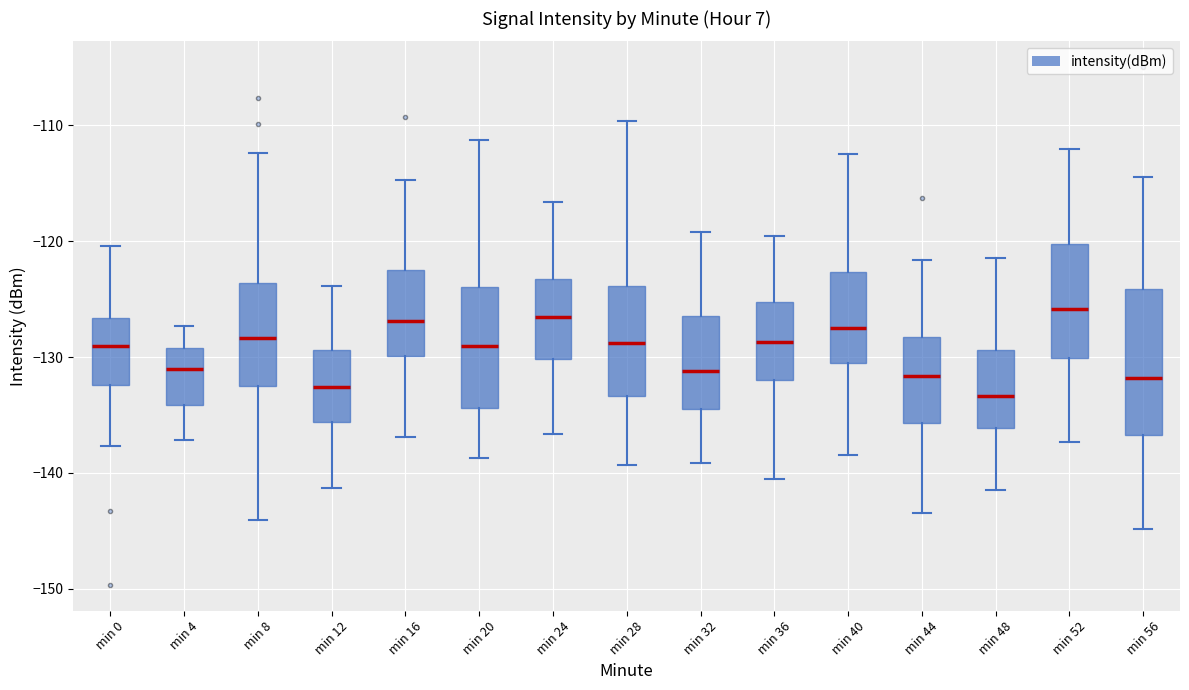

Reading left to right, transcribe this box plot: for each box, give where its median line is, the range the box spans, and where its two whiskers end, as read against the y-axis. The values are not printed on the chart, so give them approximately, as read against the axis.

min 0: median -129, box -132 to -127, whiskers -138 to -120
min 4: median -131, box -134 to -129, whiskers -137 to -127
min 8: median -128, box -132 to -124, whiskers -144 to -112
min 12: median -133, box -136 to -129, whiskers -141 to -124
min 16: median -127, box -130 to -122, whiskers -137 to -115
min 20: median -129, box -134 to -124, whiskers -139 to -111
min 24: median -127, box -130 to -123, whiskers -137 to -117
min 28: median -129, box -133 to -124, whiskers -139 to -110
min 32: median -131, box -134 to -126, whiskers -139 to -119
min 36: median -129, box -132 to -125, whiskers -141 to -120
min 40: median -128, box -131 to -123, whiskers -138 to -112
min 44: median -132, box -136 to -128, whiskers -143 to -122
min 48: median -133, box -136 to -129, whiskers -141 to -121
min 52: median -126, box -130 to -120, whiskers -137 to -112
min 56: median -132, box -137 to -124, whiskers -145 to -114